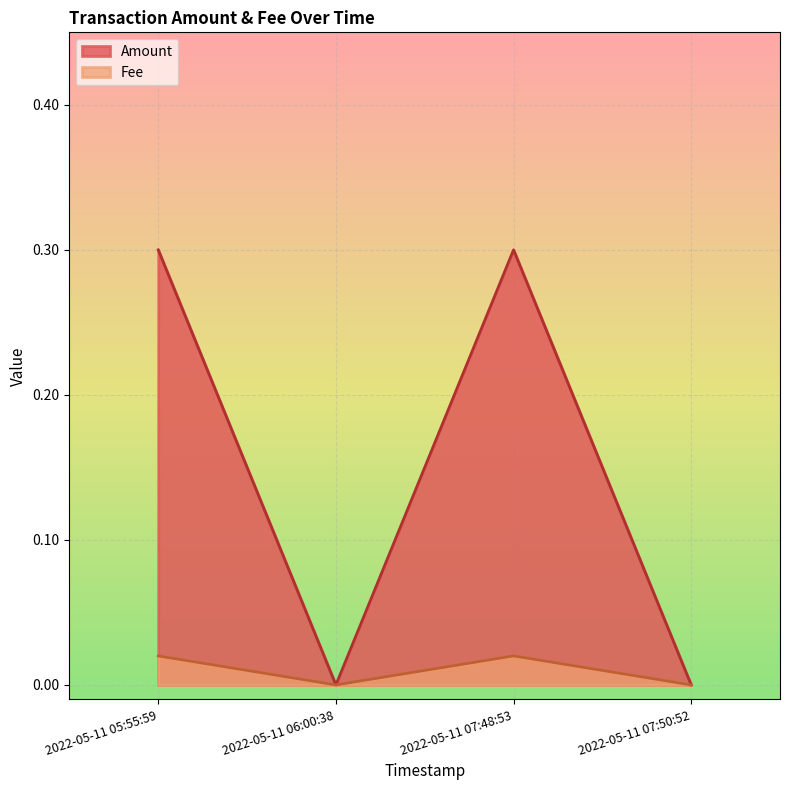

Reading right to left, what are all the values shown in this chart?

Amount: 0.0	0.3	0.0	0.3
Fee: 0.0	0.0	0.0	0.0